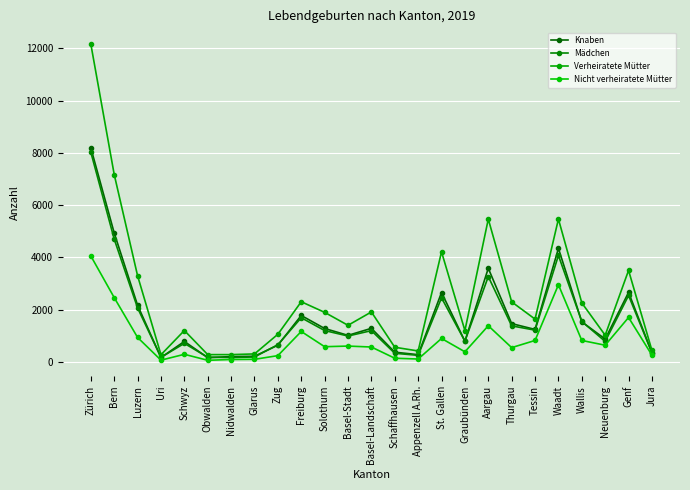

Rank the series at Solothurn from highest to lowest value.

Verheiratete Mütter, Knaben, Mädchen, Nicht verheiratete Mütter